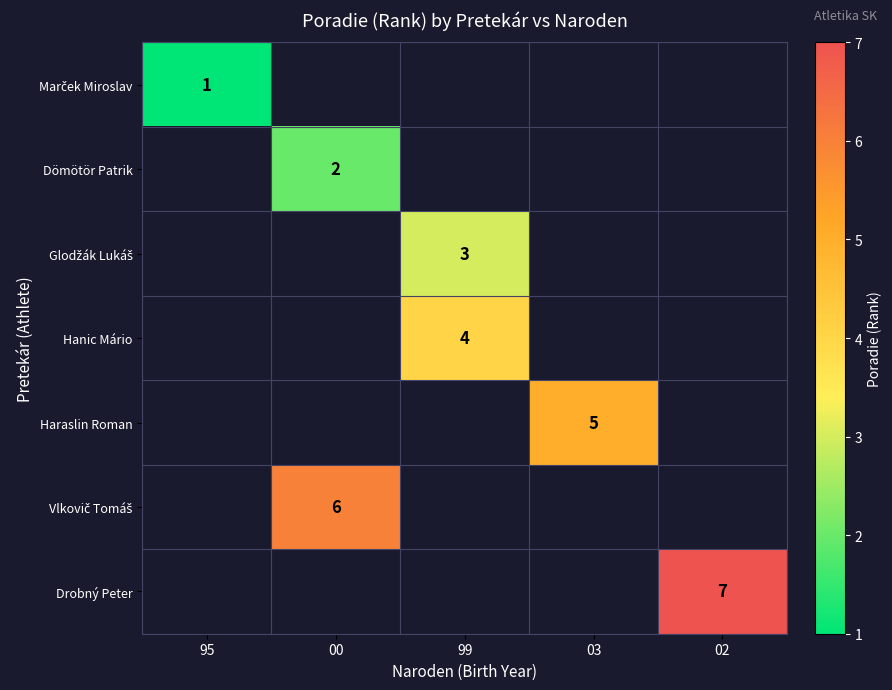

True or false: Drobný Peter has a value of 7 at 02.

True